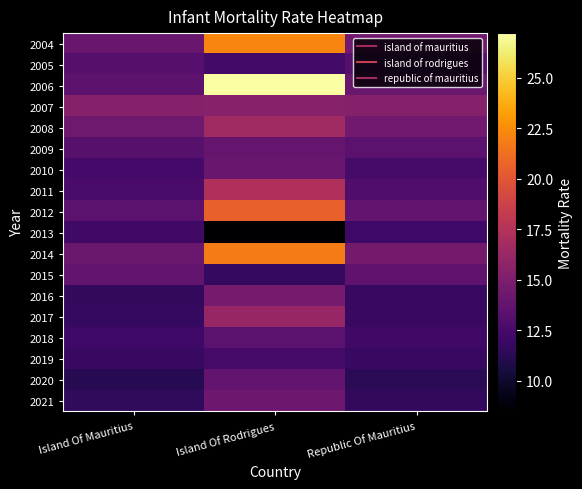

At how many categories does at least one series exceed 8?

3